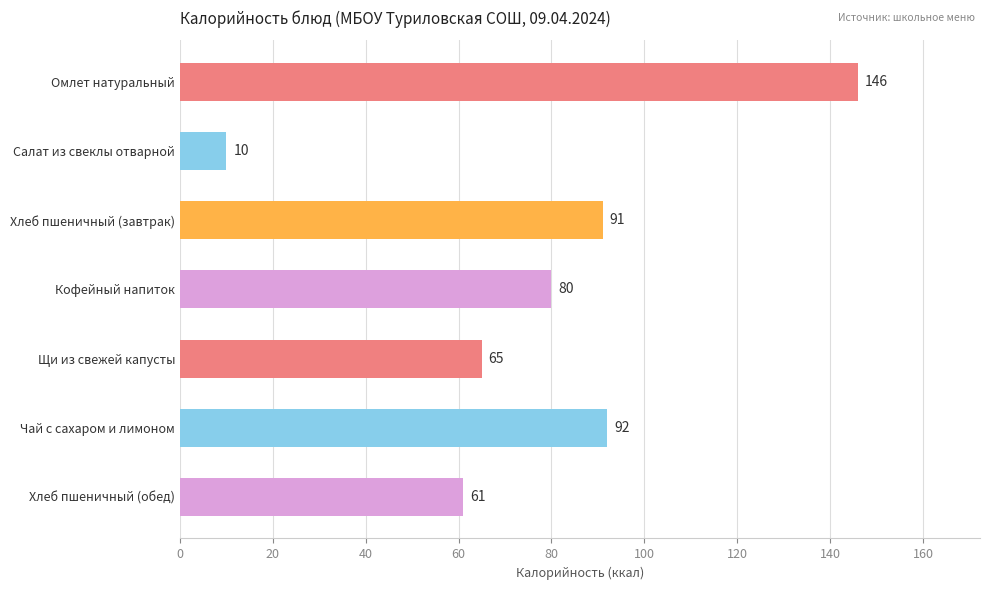

Rank the categories by value from highest to lowest.

Омлет натуральный, Чай с сахаром и лимоном, Хлеб пшеничный (завтрак), Кофейный напиток, Щи из свежей капусты, Хлеб пшеничный (обед), Салат из свеклы отварной